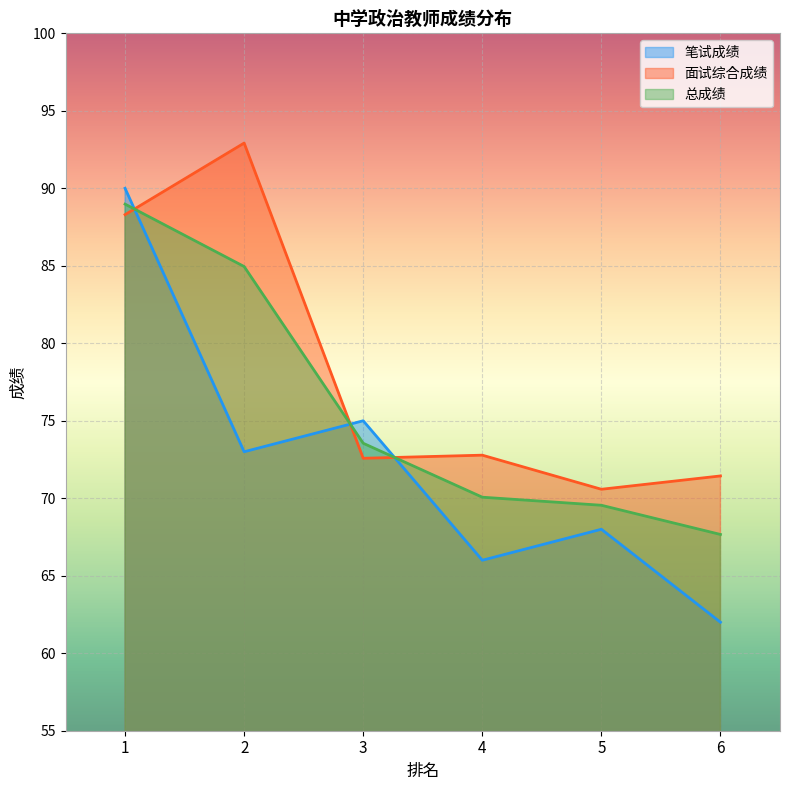

True or false: 总成绩 and 笔试成绩 intersect in this chart.

True